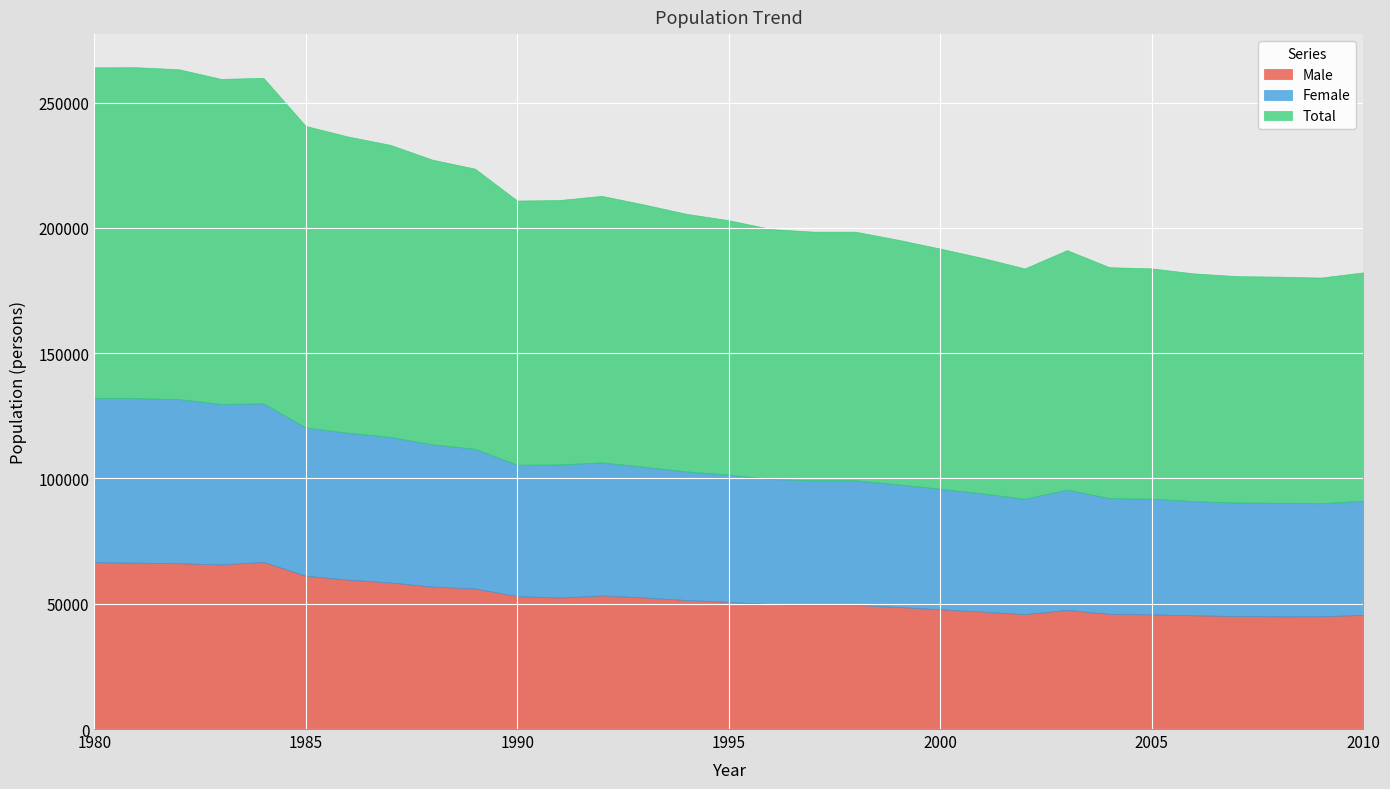

True or false: Male has more than 2 interior local peaks.

True